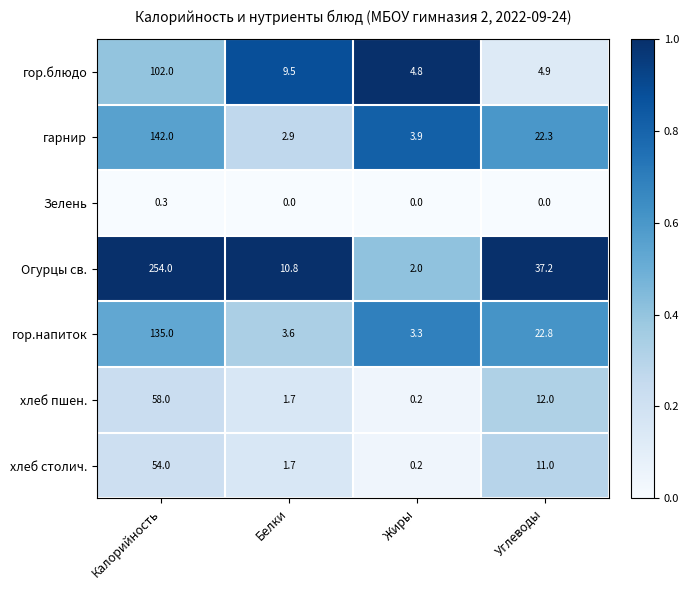

What is the difference between the second highest and minimum values in the Огурцы св. series?

35.2